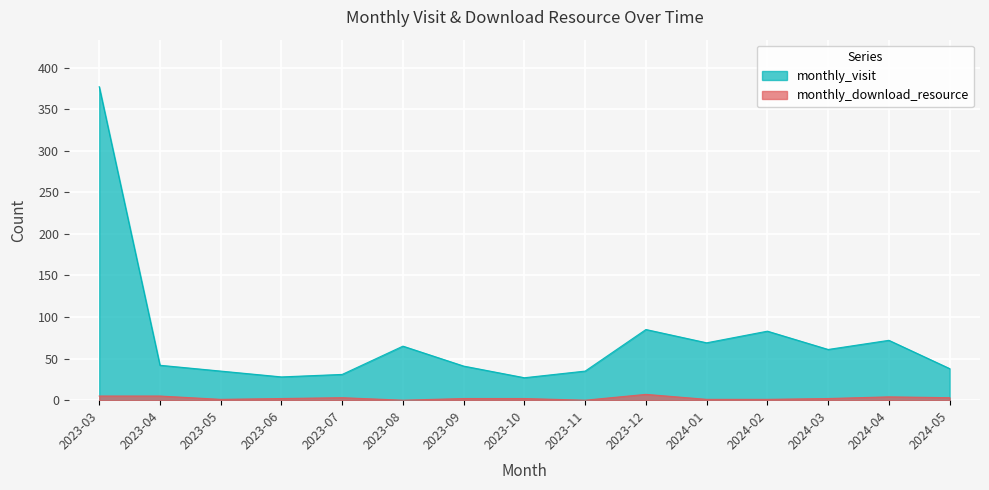

What is the spread (max minus min) of values at 2023-10?

25